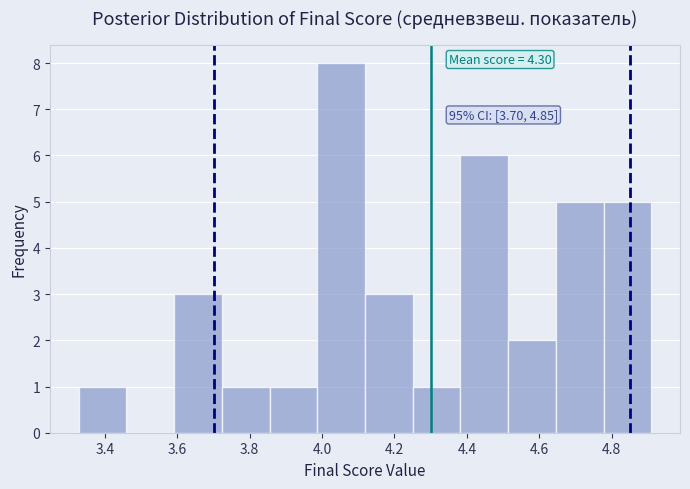

Over which range of the x-axis is the bar tallest?

3.98 to 4.12